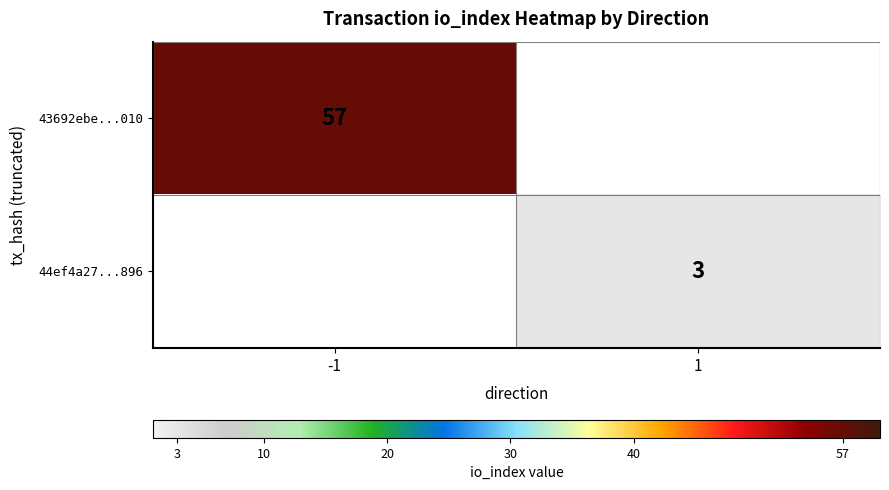

At how many categories does at least one series exceed 45?

1